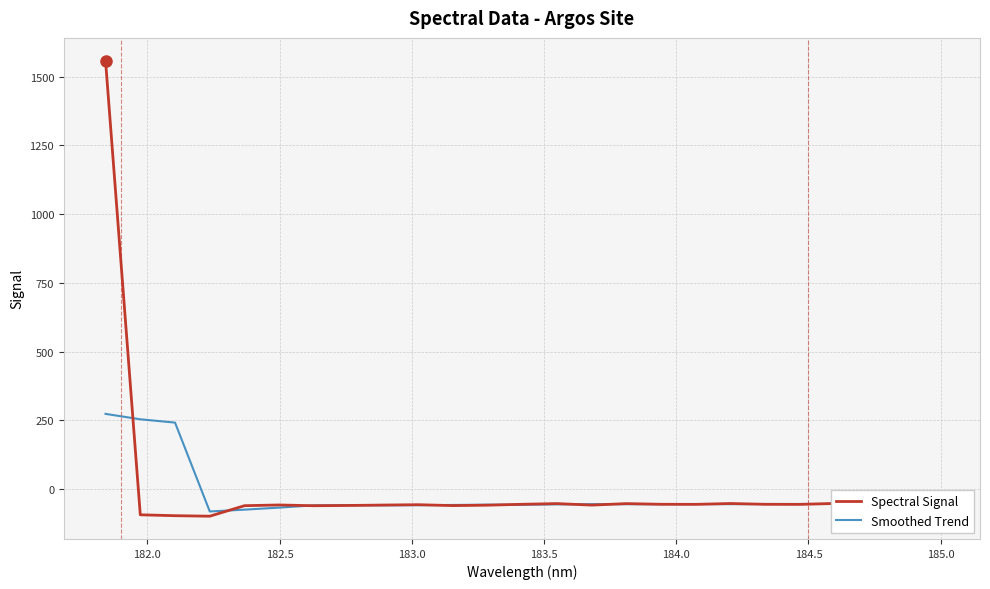

What is the greatest value displayed?

1558.3